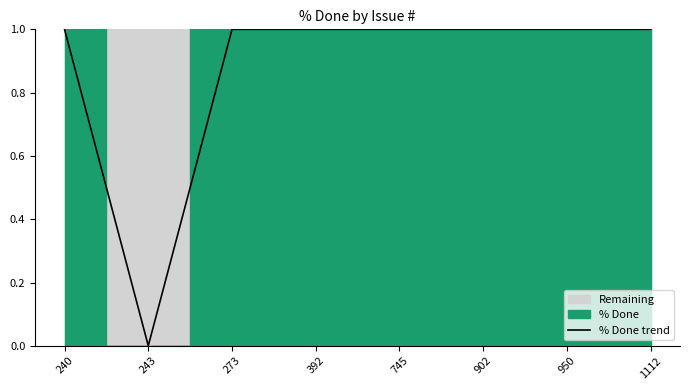

How many positive values are there?

7